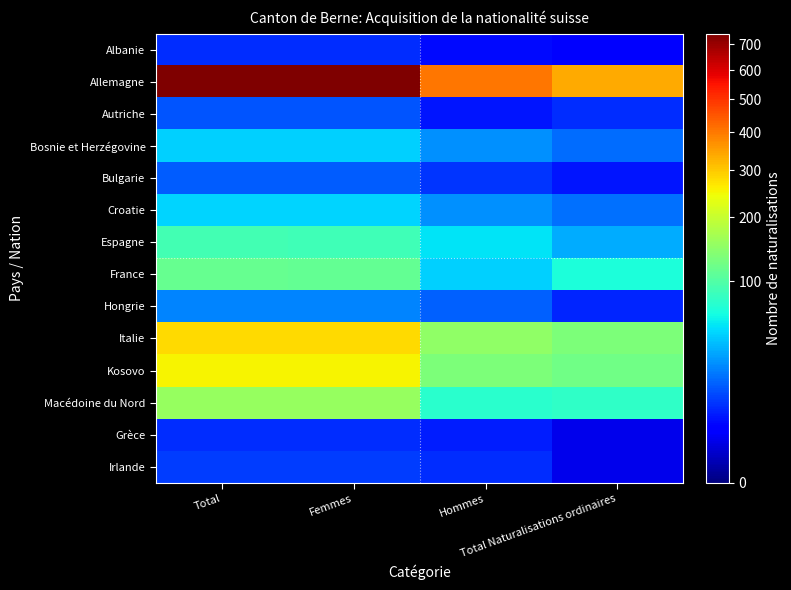

What is the greatest value displayed?

743